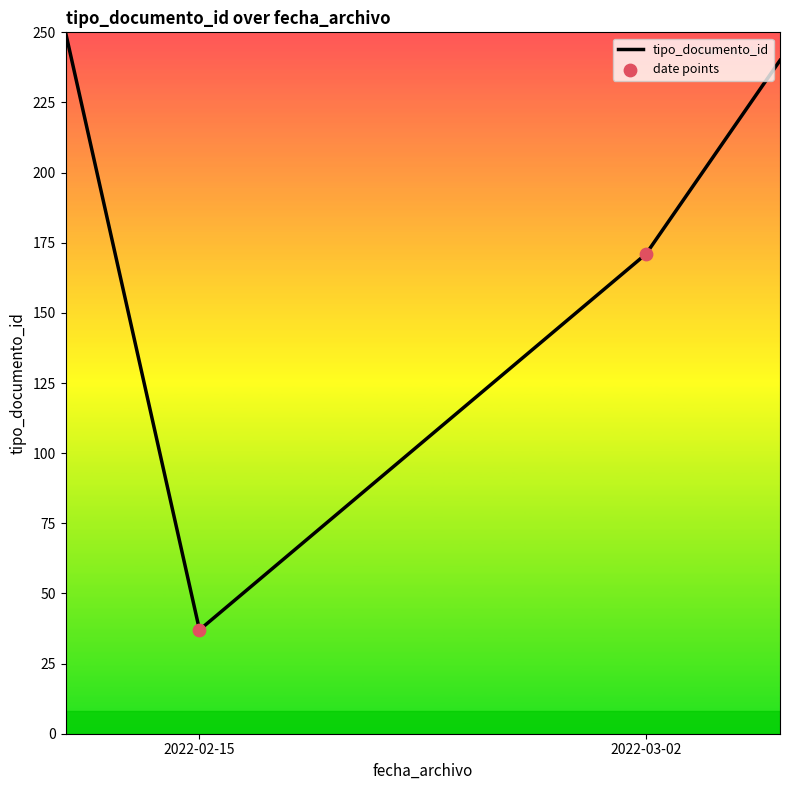

Between 2022-02-15 and 2022-02-15, which is larger?

2022-02-15